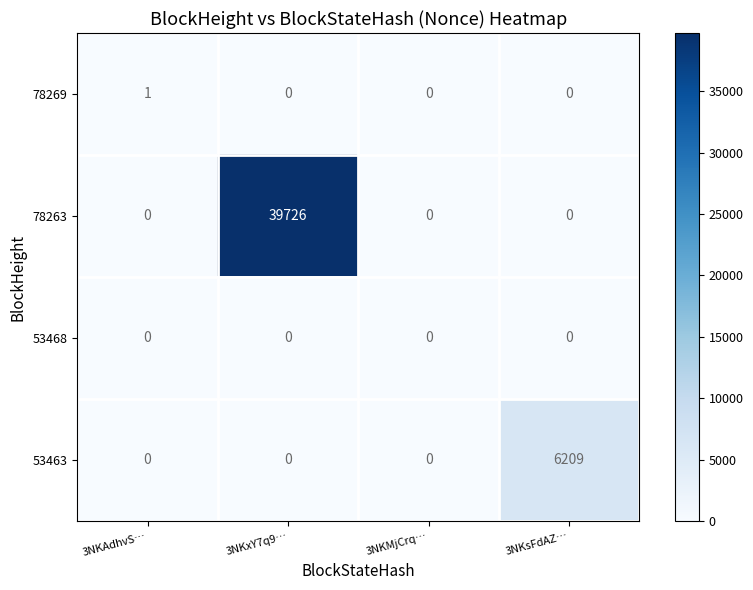

What is the highest value of the 53463 series?

6209